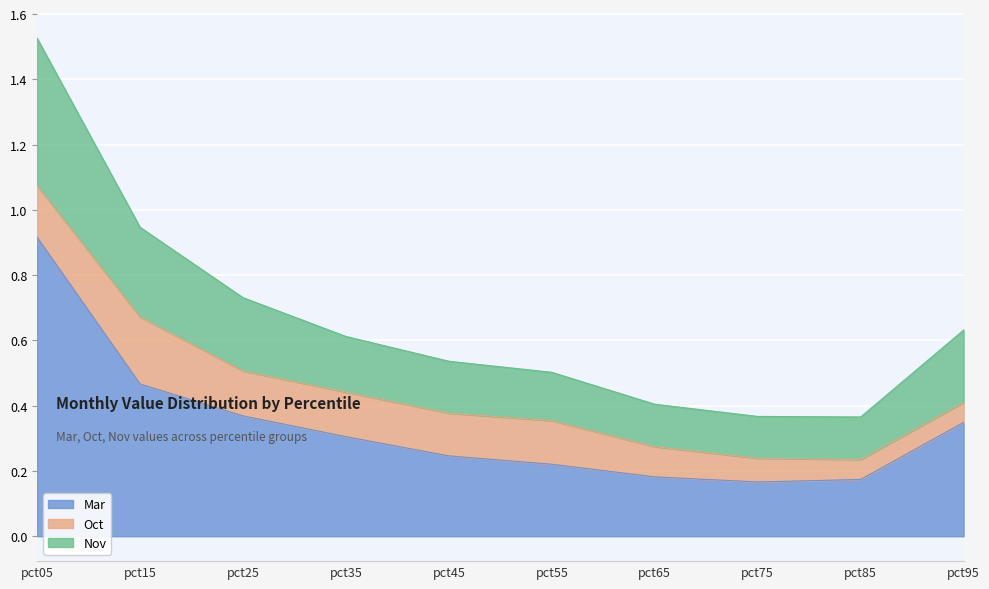

True or false: Nov has more than 2 points higher than both neighbors.

False